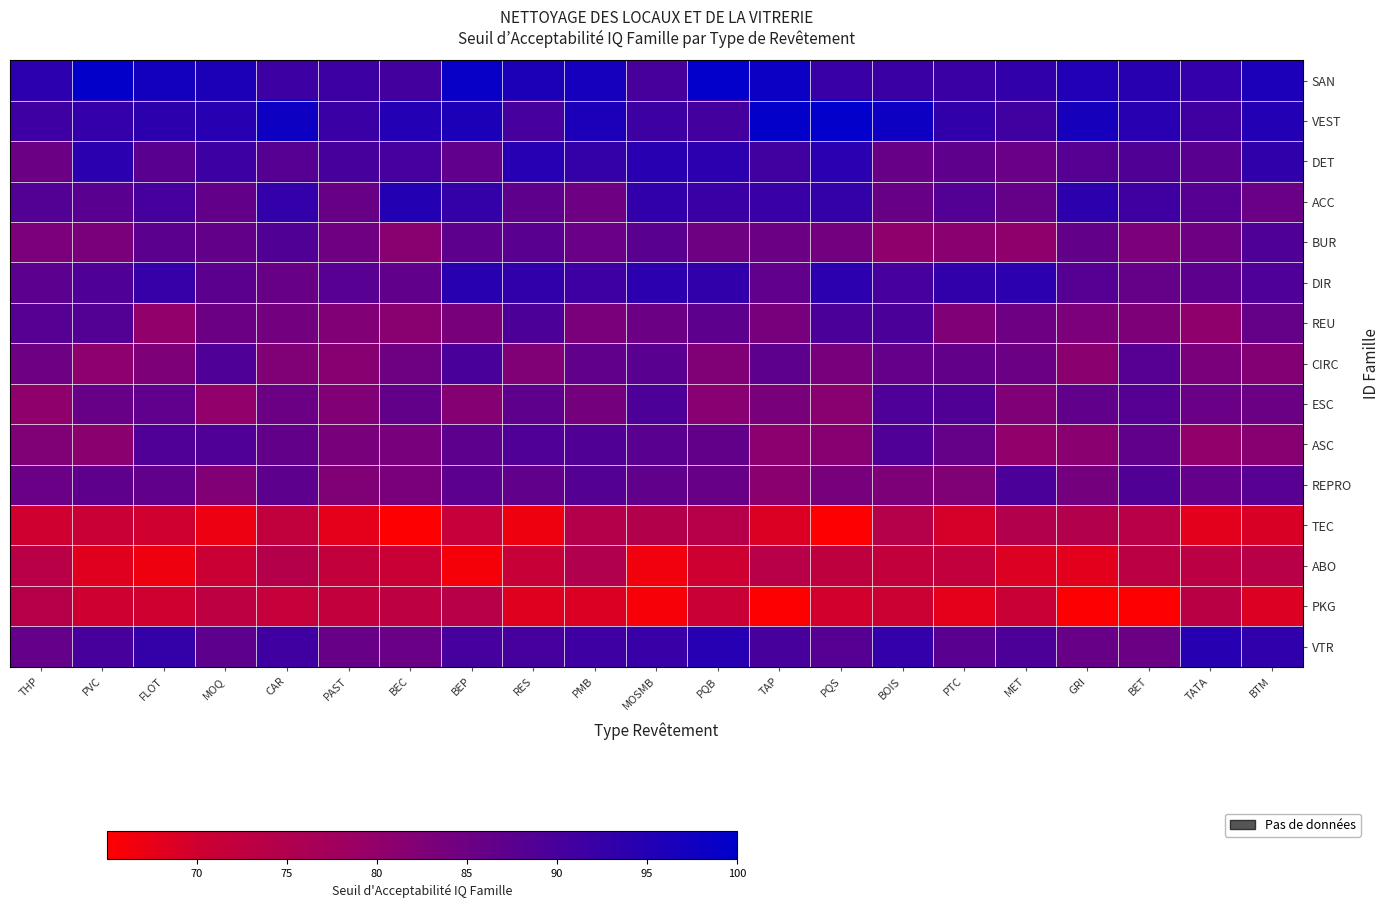

Which has a higher value, BEC or MOSMB?

BEC